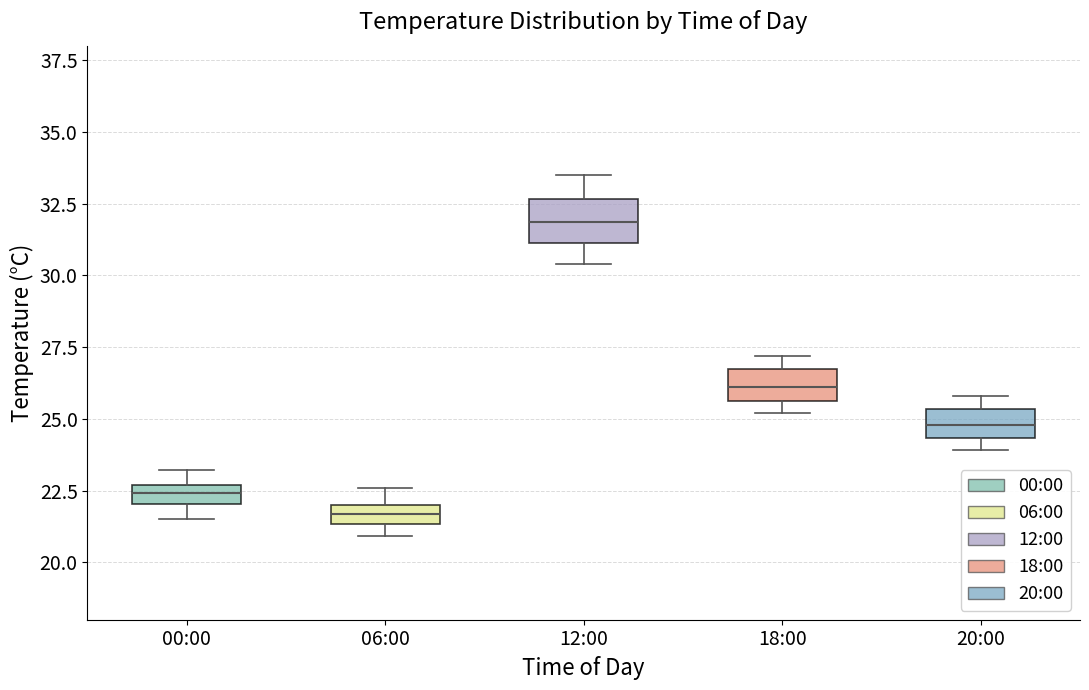

Where is the upper edge of the box for 00:00 on the y-axis? The values are not printed on the chart, so give them approximately, as read against the axis.

22.5